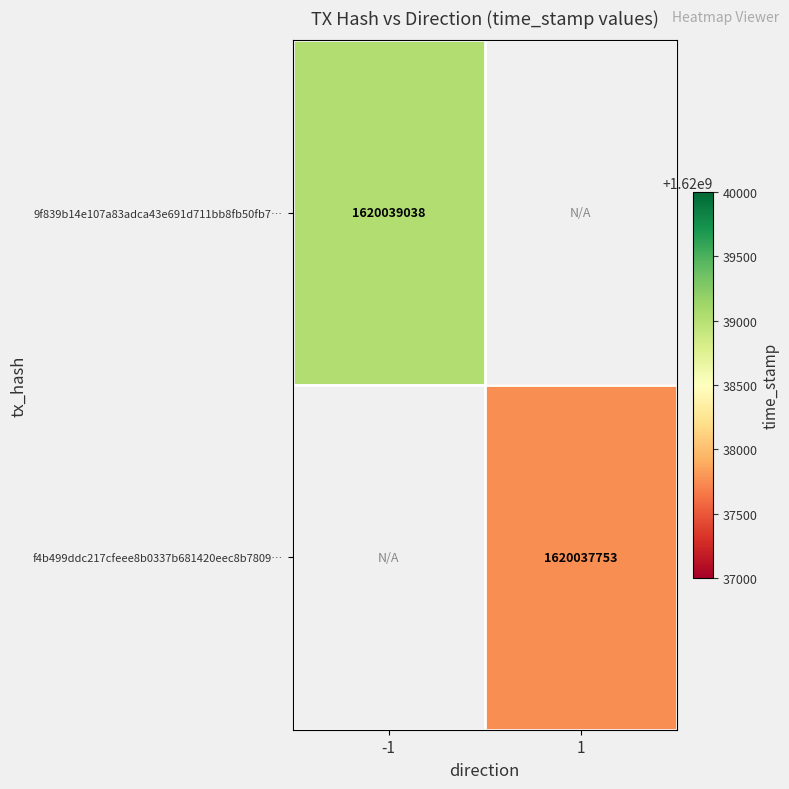

How many series are shown in this chart?

2